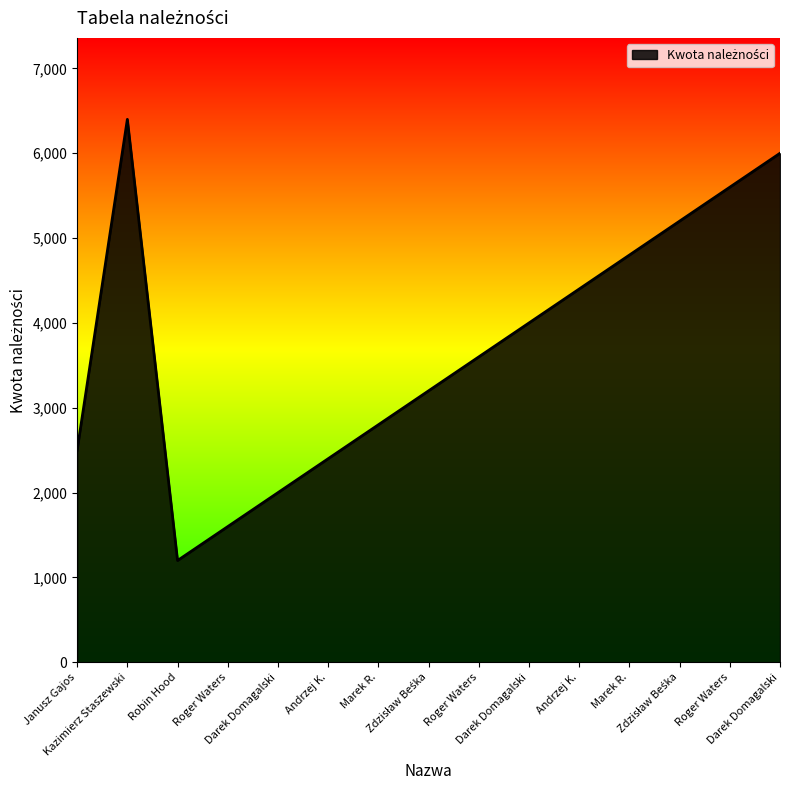

How many lines are shown in the chart?

1